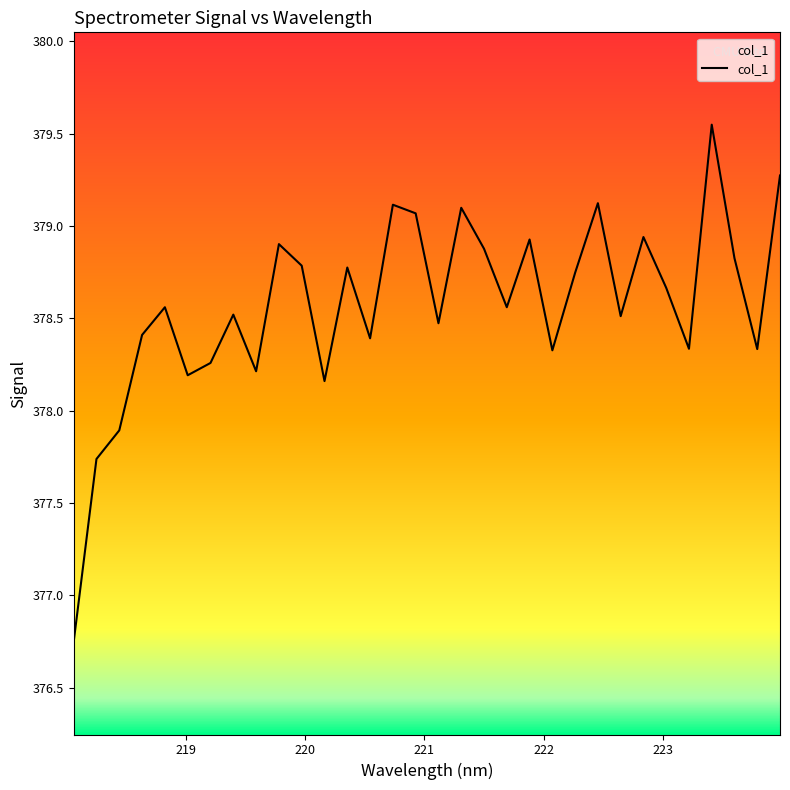

What is the difference between the maximum and minimum values?

2.8